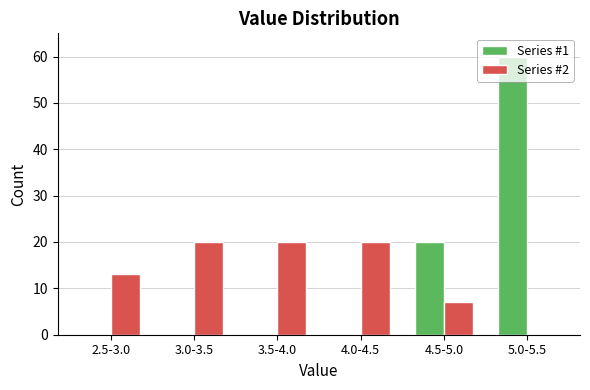

Which category has the highest value in the Series #1 series?

5.0-5.5